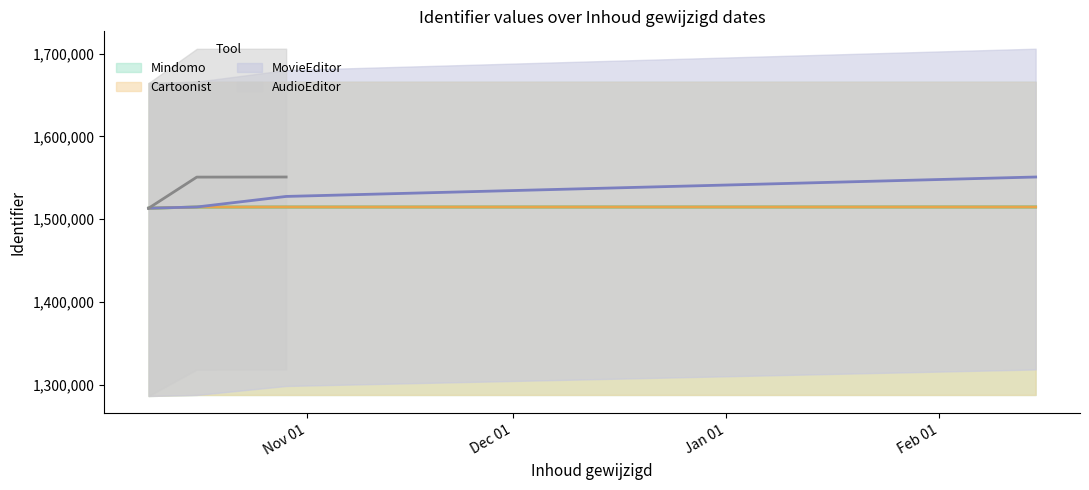

True or false: Cartoonist and MovieEditor intersect in this chart.

False